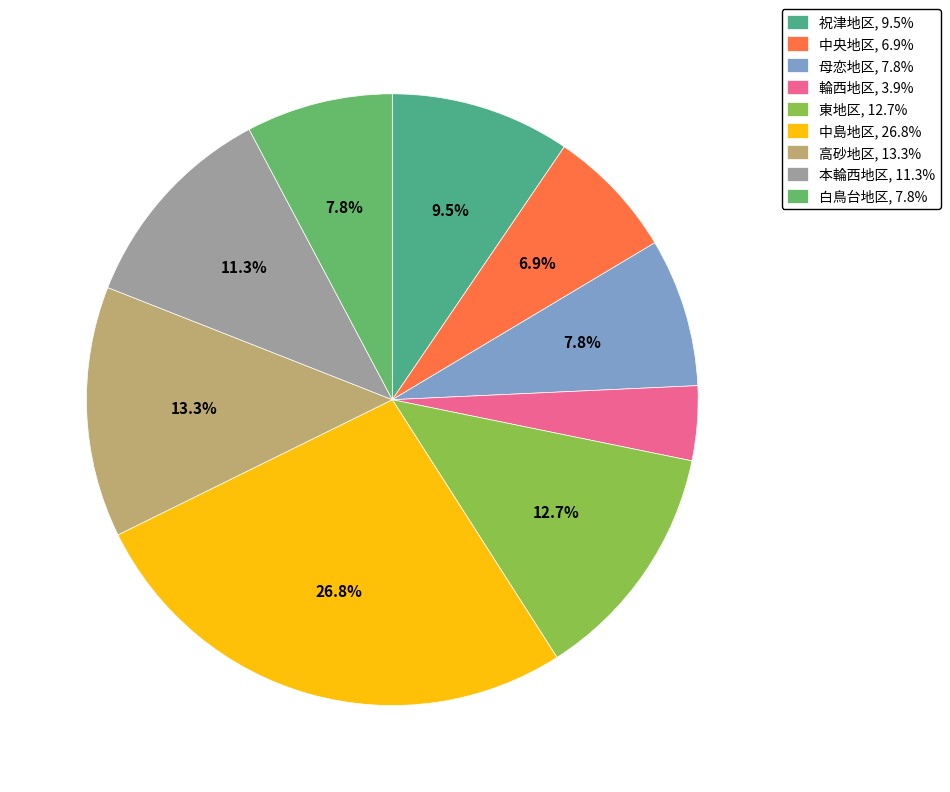

The 白鳥台地区 slice represents 8% of the pie. True or false?

True